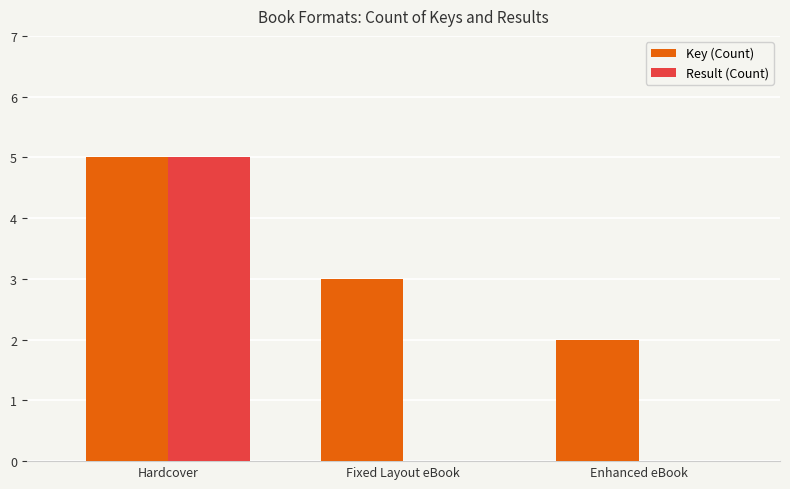

Are the bars horizontal?

No